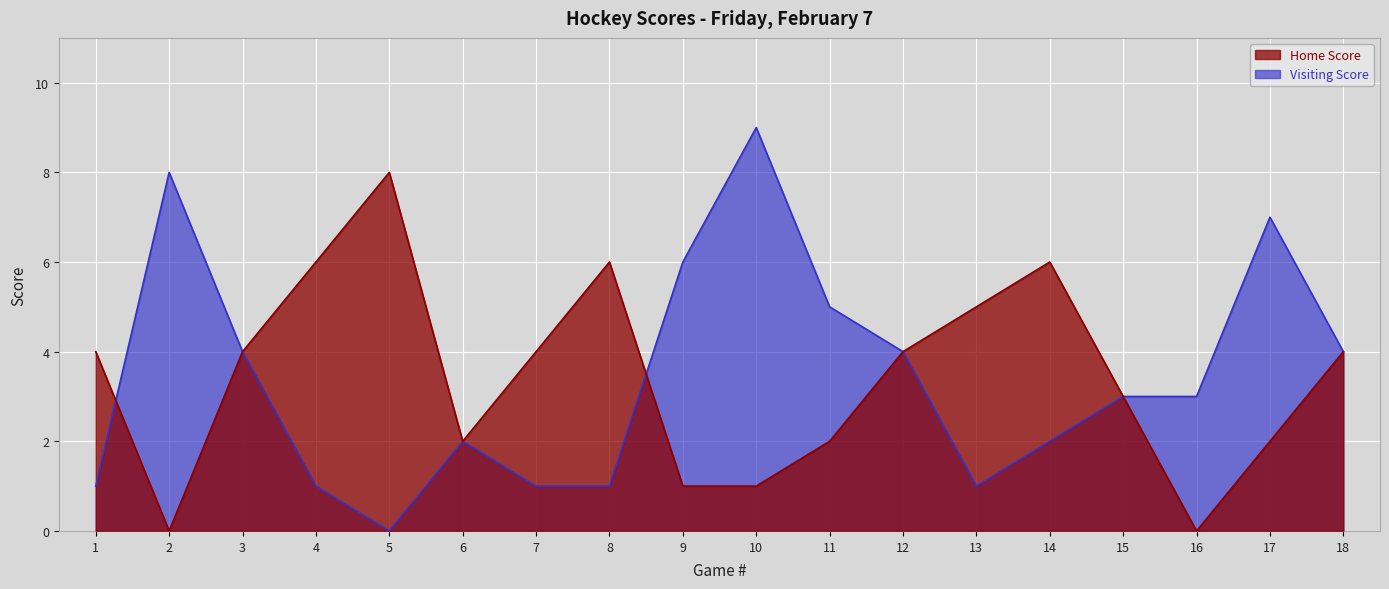

The value of Visiting Score at 10 is 9. True or false?

True